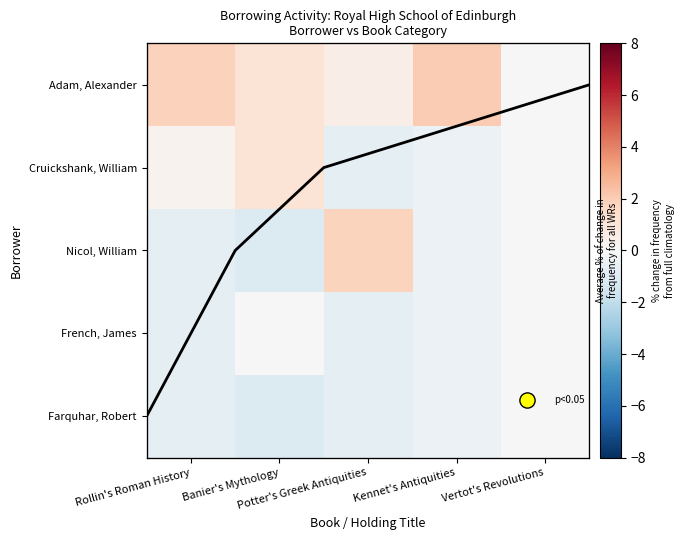

Is the value of Nicol, William at Rollin's Roman History greater than the value of French, James at Rollin's Roman History?

No